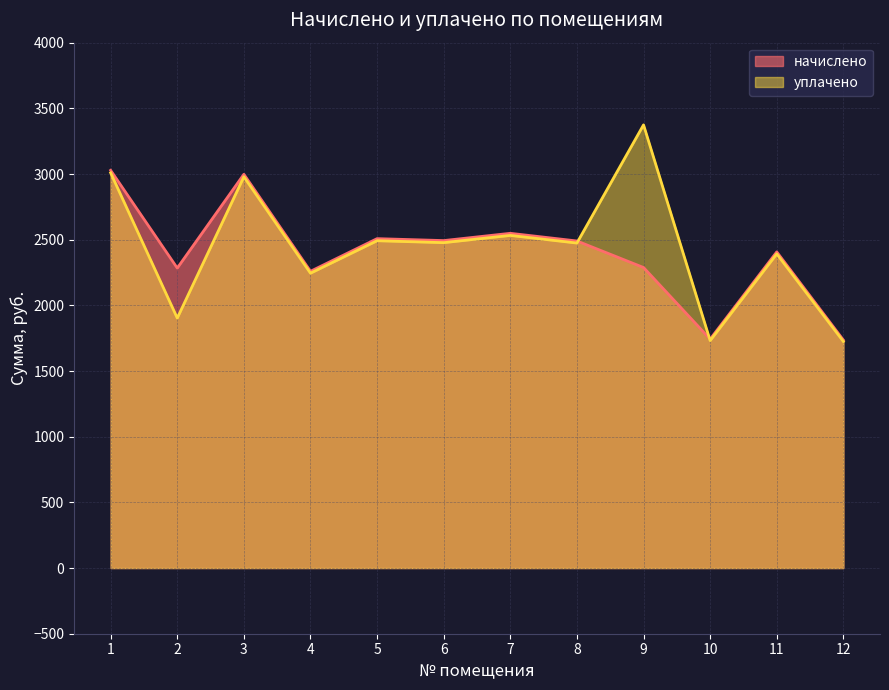

Where is the first local maximum for уплачено?

3